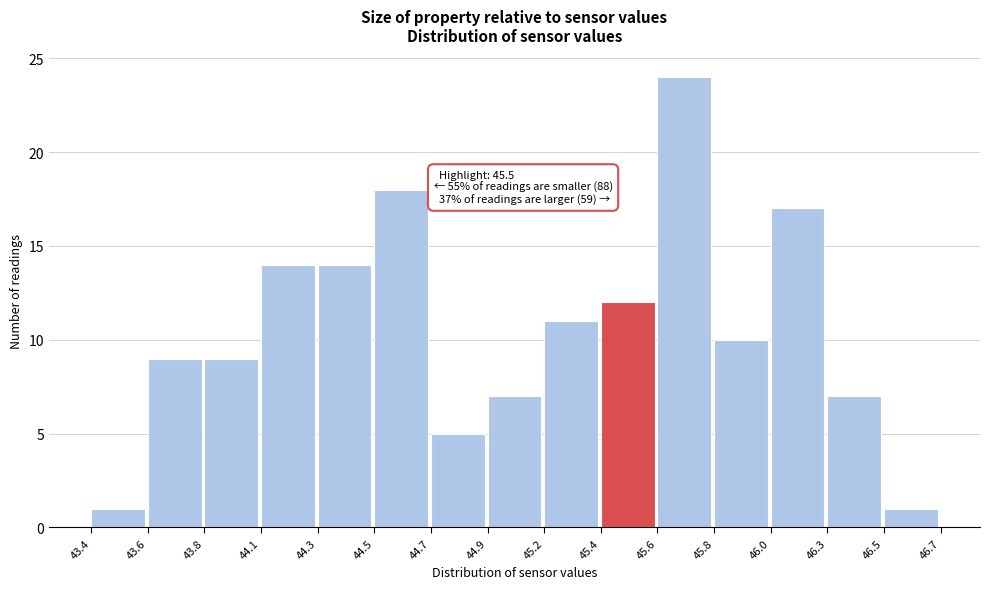

Reading left to right, transcribe all the data shown in this chart.

1	9	9	14	14	18	5	7	11	12	24	10	17	7	1